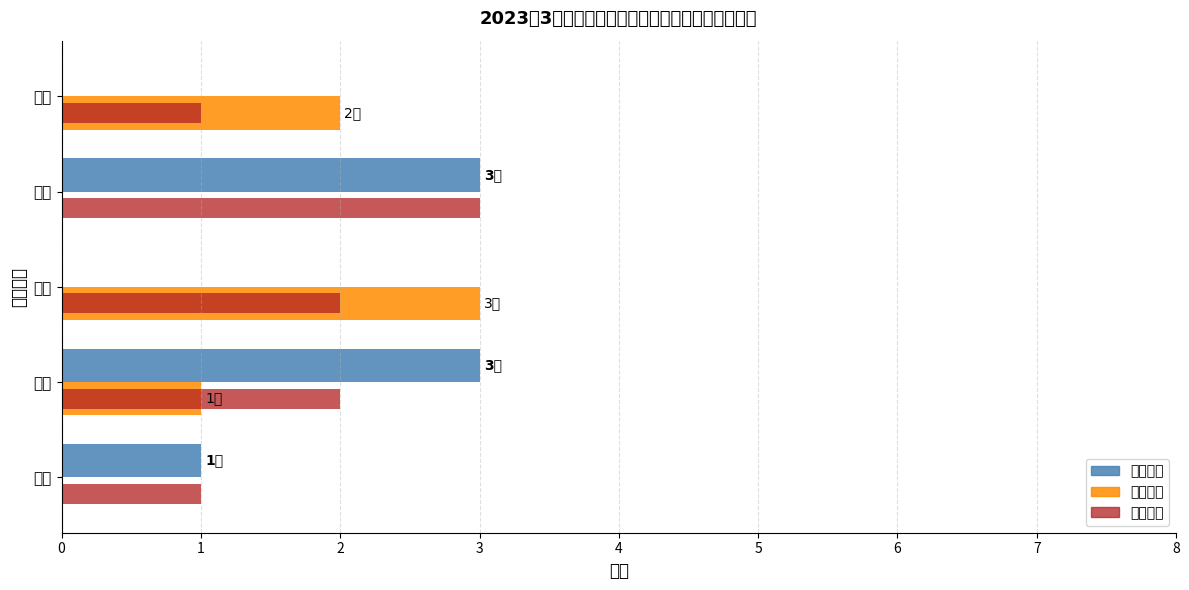

What is the average value of the 二级人数 series?

1